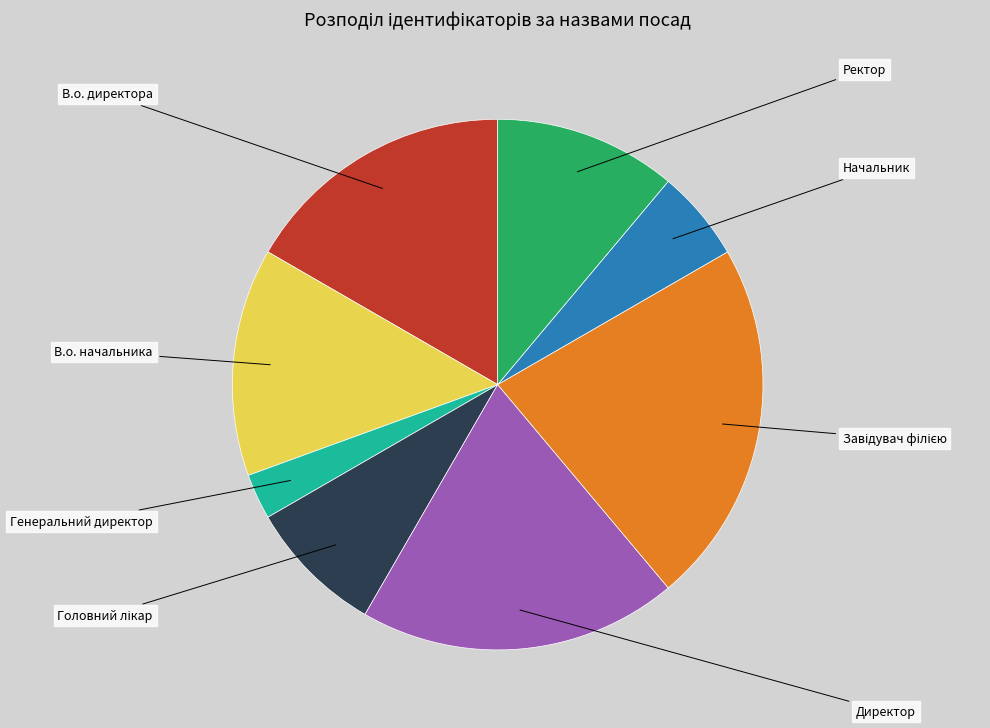

Count the number of slices in the pie.

8